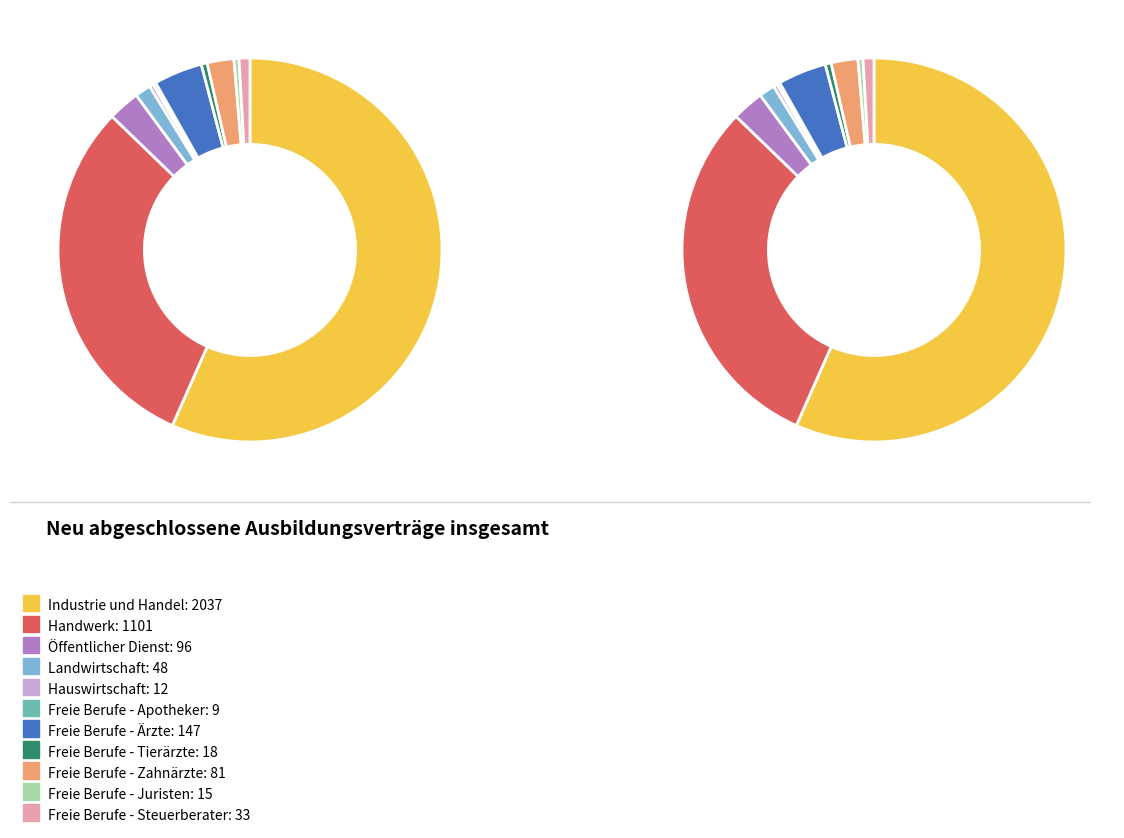

Which category has the smallest portion of the pie?

Freie Berufe - Apotheker